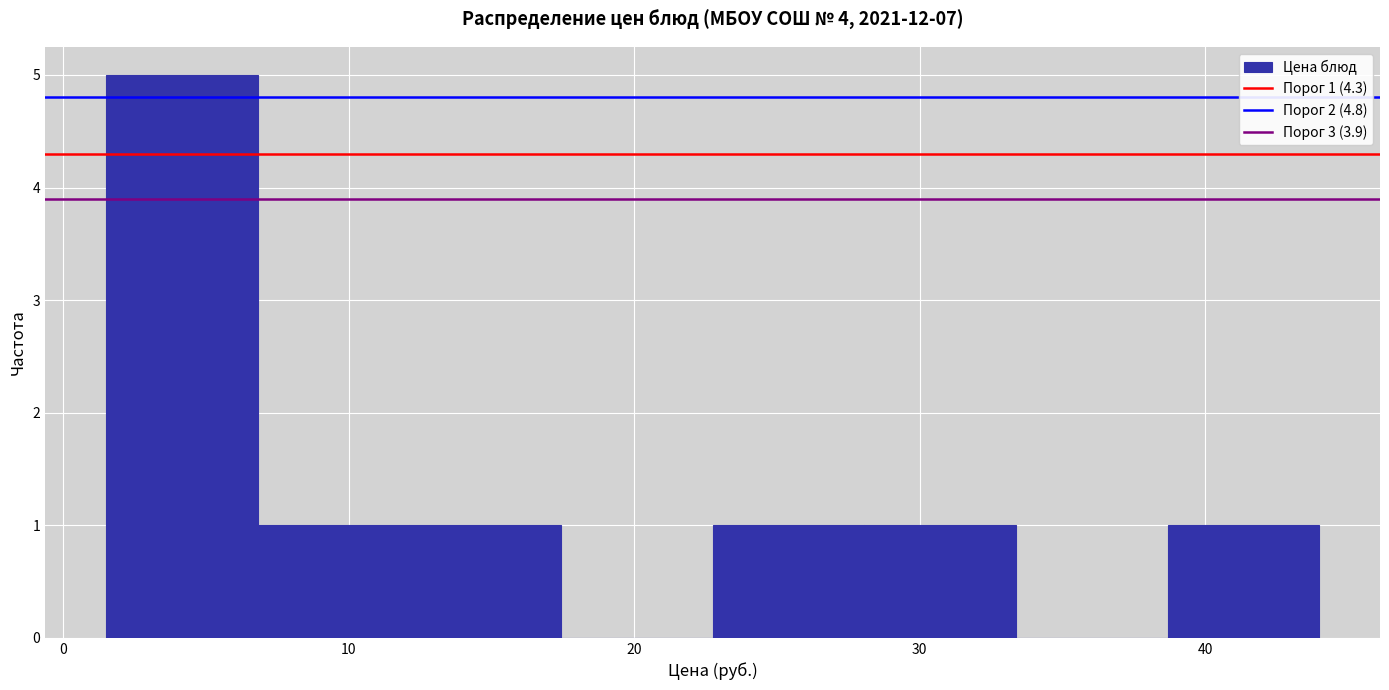

Which range on the x-axis has the tallest bar?

1 to 7